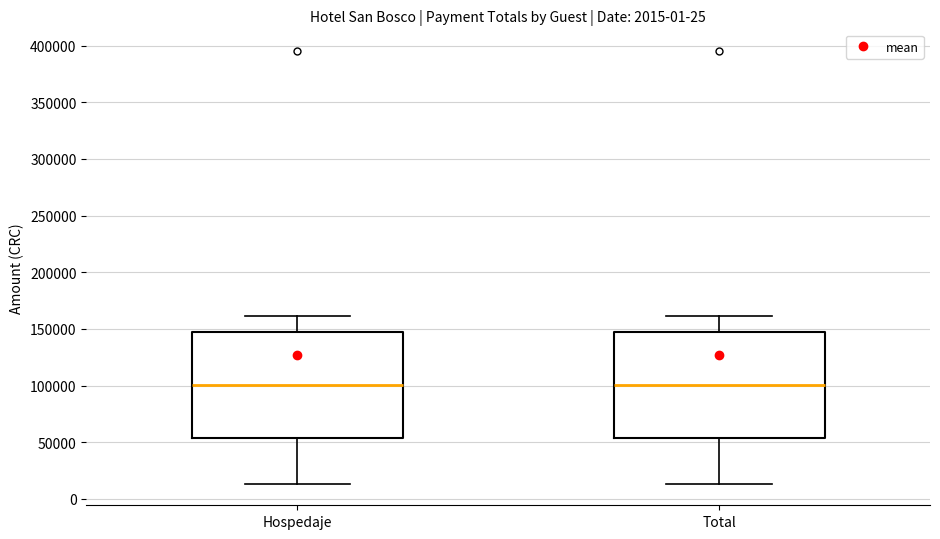

Reading left to right, transcribe this box plot: for each box, give where its median line is, the range the box spans, and where its two whiskers end, as read against the y-axis. The values are not printed on the chart, so give them approximately, as read against the axis.

Hospedaje: median 100000, box 55000 to 145000, whiskers 15000 to 160000
Total: median 100000, box 55000 to 145000, whiskers 15000 to 160000